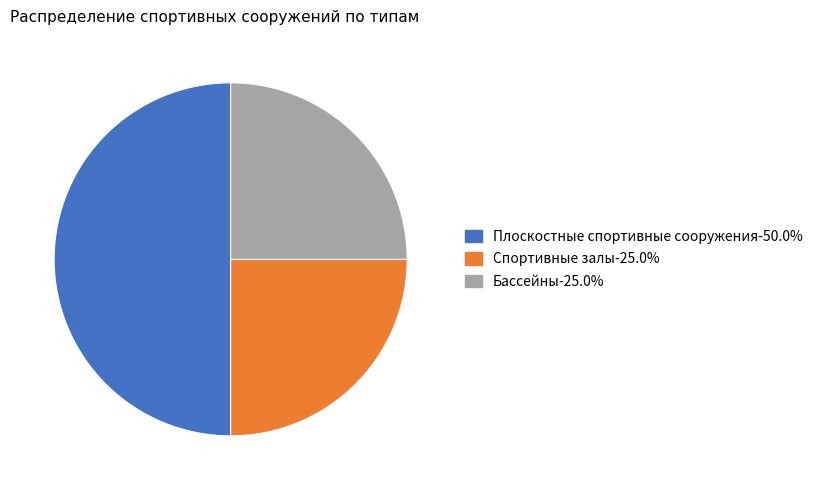

Is Бассейны the majority of the pie?

No